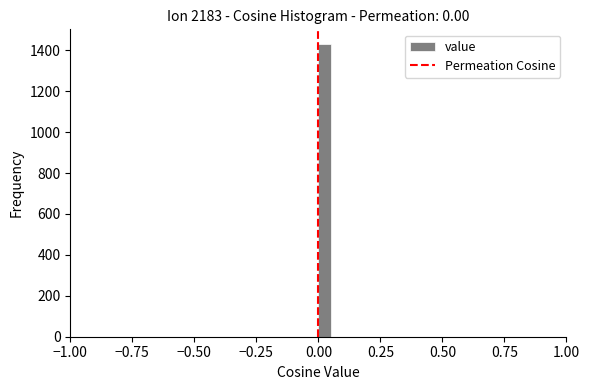

Read against the x-axis, roughly where is the centre of the tallest bar?

0.05